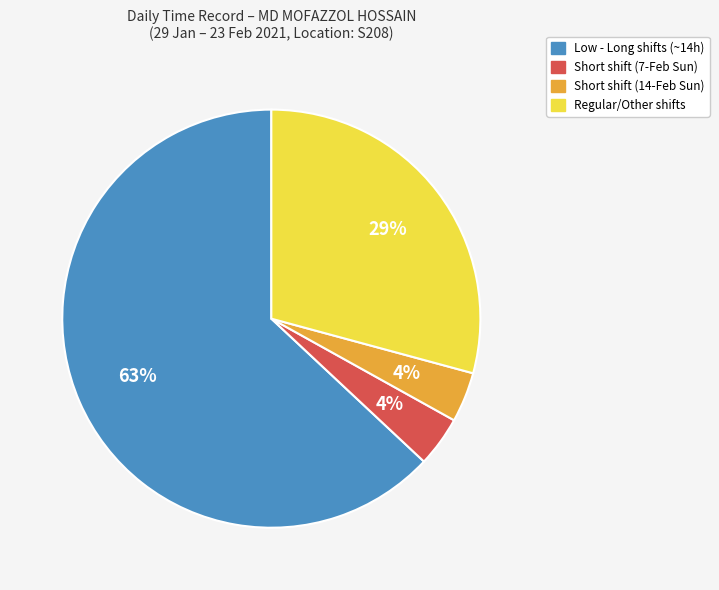

To the nearest percent, what is the difference between the largest and smallest slice percentages?

59%